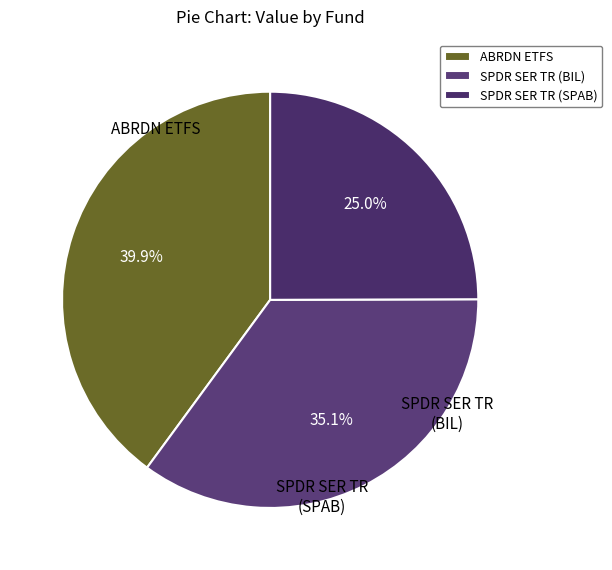

Is there any slice that represents more than half of the pie?

No